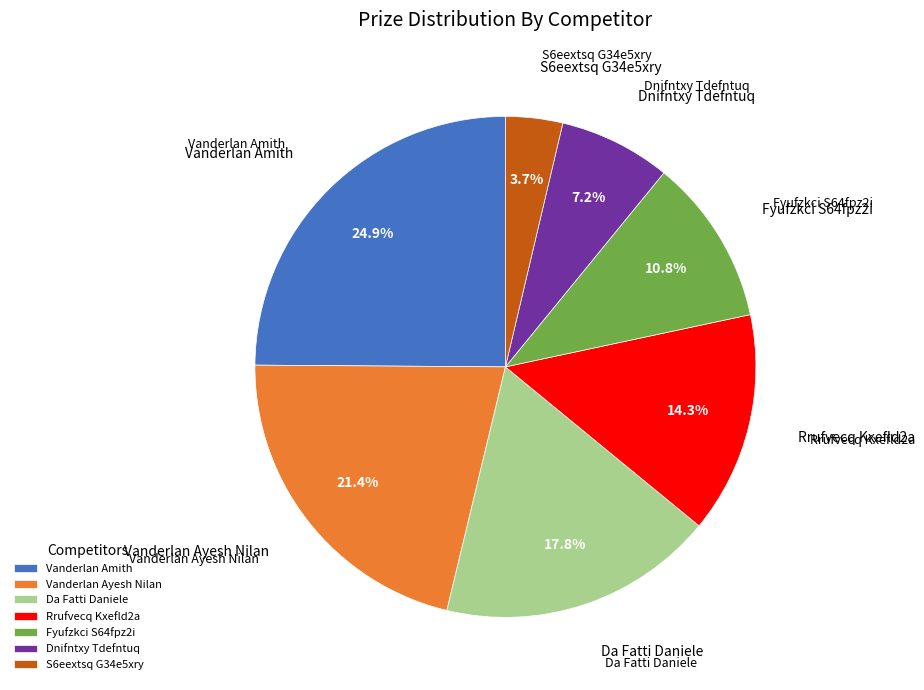

To the nearest percent, what percentage of the pie is Dnifntxy Tdefntuq?

7%